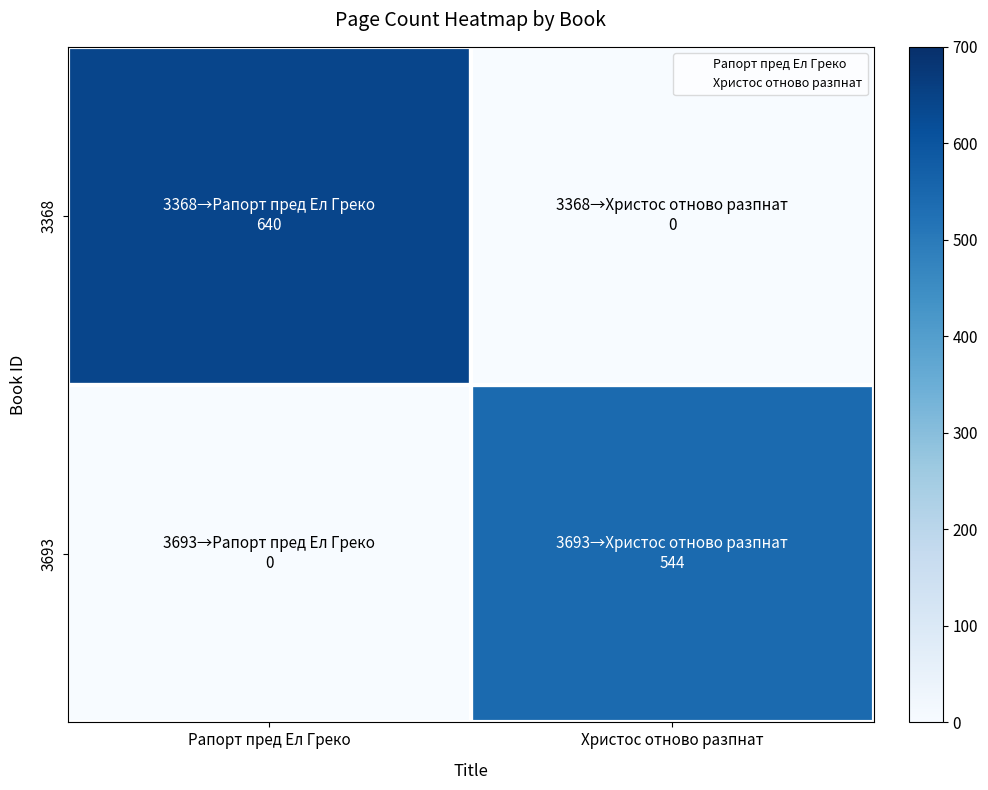

Reading left to right, what are all the values shown in this chart?

3368: Рапорт пред Ел Греко=640	Христос отново разпнат=0
3693: Рапорт пред Ел Греко=0	Христос отново разпнат=544